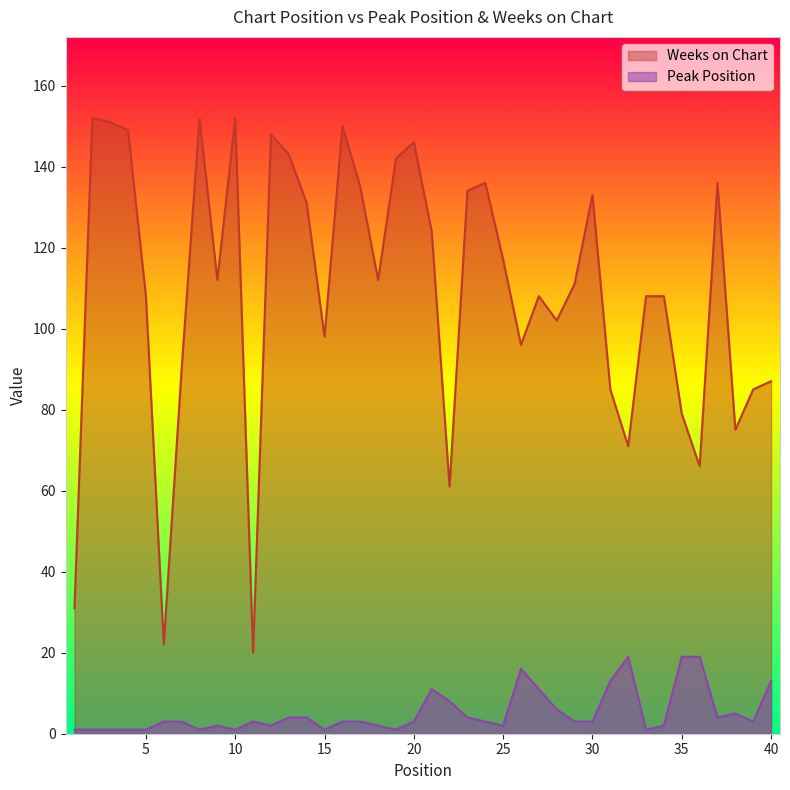

Reading left to right, what are all the values shown in this chart?

Peak Position: 1=1	2=1	3=1	4=1	5=1	6=3	7=3	8=1	9=2	10=1	11=3	12=2	13=4	14=4	15=1	16=3	17=3	18=2	19=1	20=3	21=11	22=8	23=4	24=3	25=2	26=16	27=11	28=6	29=3	30=3	31=13	32=19	33=1	34=2	35=19	36=19	37=4	38=5	39=3	40=13
Weeks on Chart: 1=31	2=152	3=151	4=149	5=108	6=22	7=90	8=152	9=112	10=152	11=20	12=148	13=143	14=131	15=98	16=150	17=135	18=112	19=142	20=146	21=124	22=61	23=134	24=136	25=117	26=96	27=108	28=102	29=111	30=133	31=85	32=71	33=108	34=108	35=79	36=66	37=136	38=75	39=85	40=87